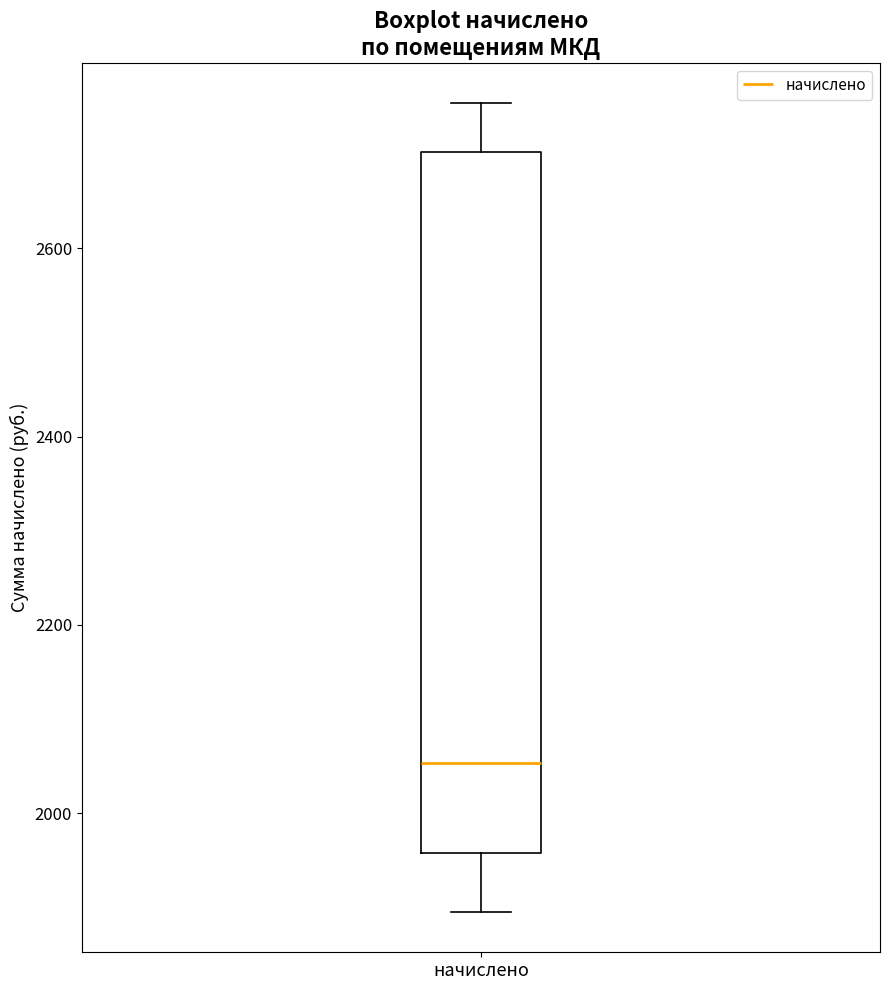

Read this box plot against the y-axis: the position of the median line, the range covered by the box, and the ends of both whiskers. The values are not printed on the chart, so give them approximately, as read against the axis.

median 2060, box 1960 to 2700, whiskers 1900 to 2760